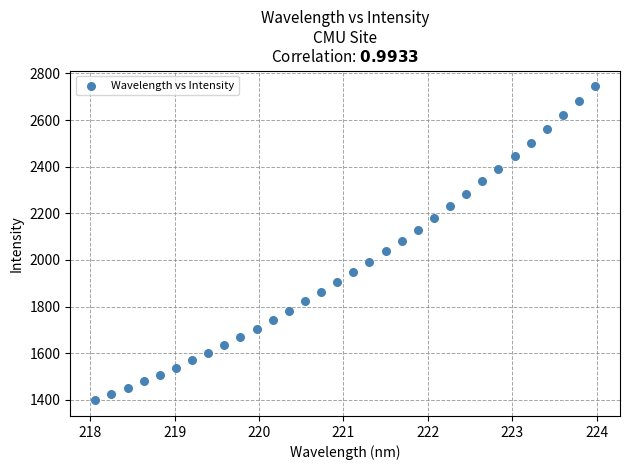

What is the range of Y values (max minus min)?

1346.9